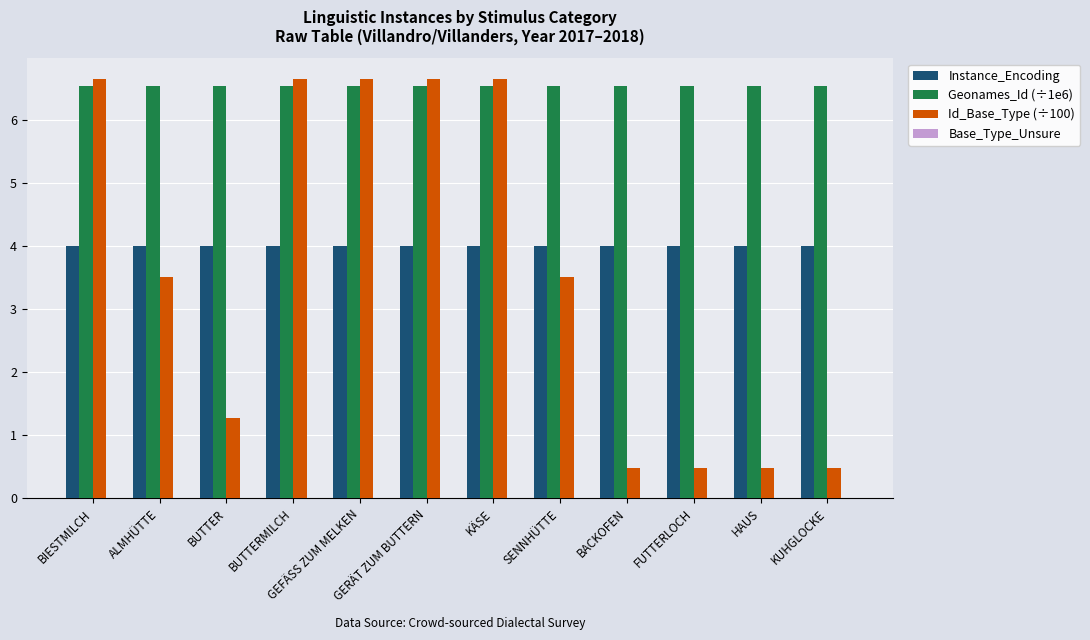

The Id_Base_Type (÷100) series shows 0.8 at BACKOFEN. True or false?

False